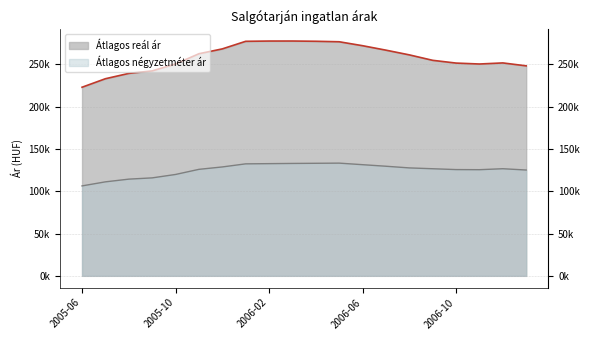

How many interior local peaks does the Átlagos négyzetméter ár series have?

2